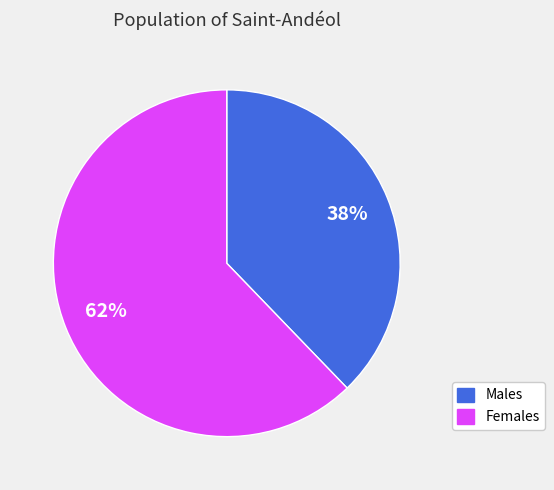

To the nearest percent, what is the average slice percentage?

50%